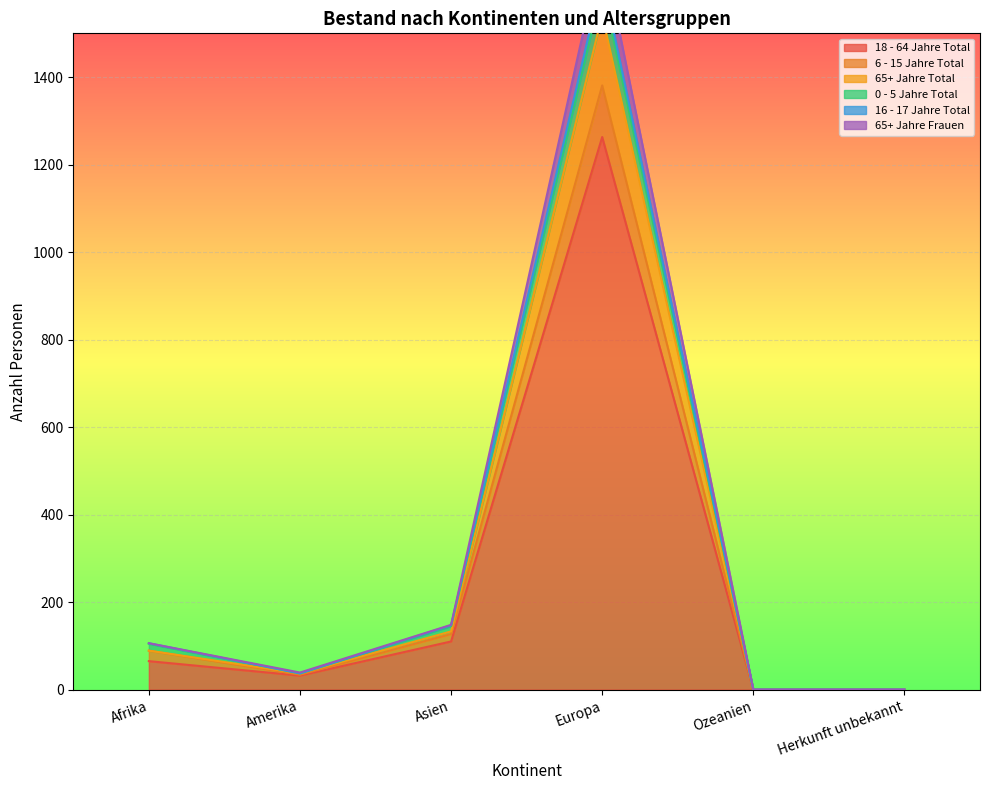

What is the sum of the 65+ Jahre Frauen values at Amerika and Asien?

187